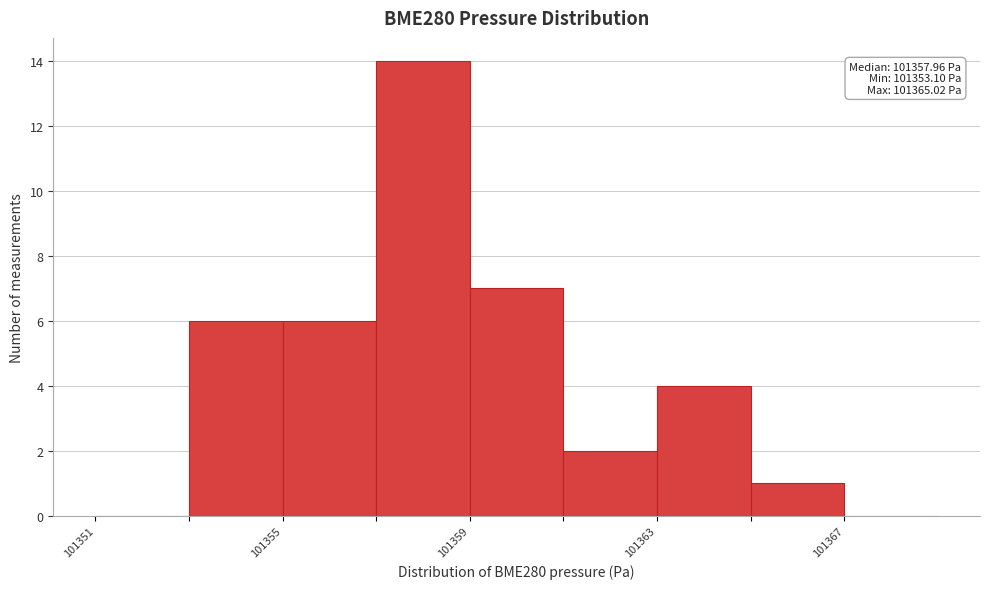

Over which range of the x-axis is the bar tallest?

101357 to 101359